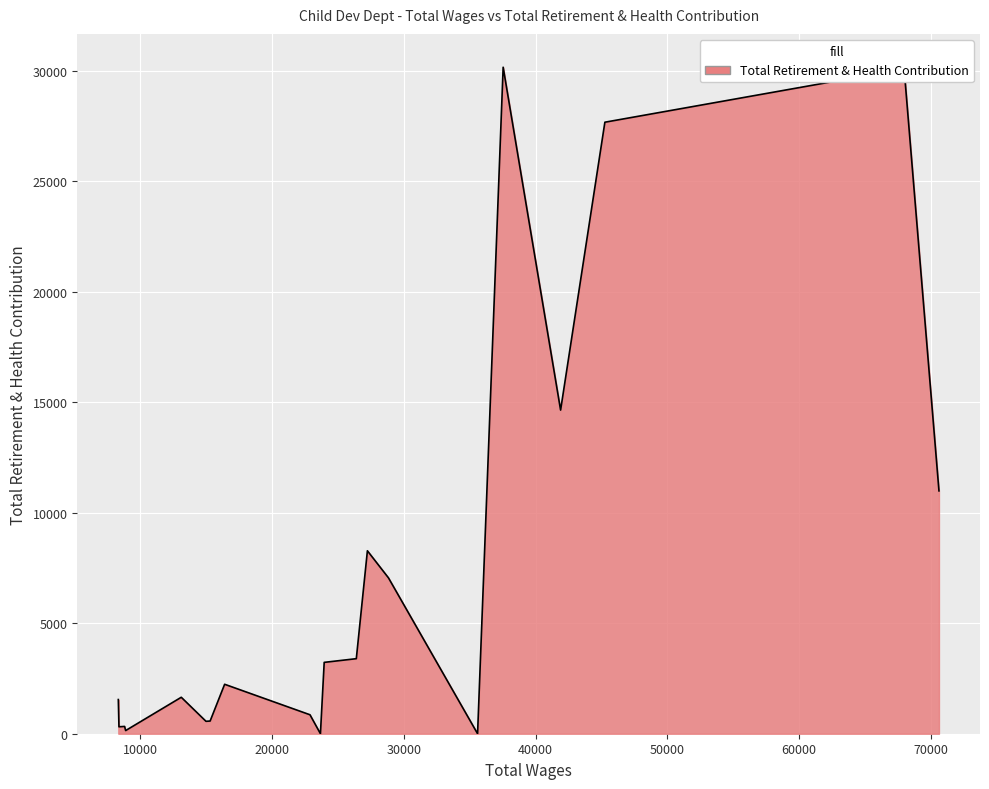

What is the difference between the maximum and second lowest values?

30152